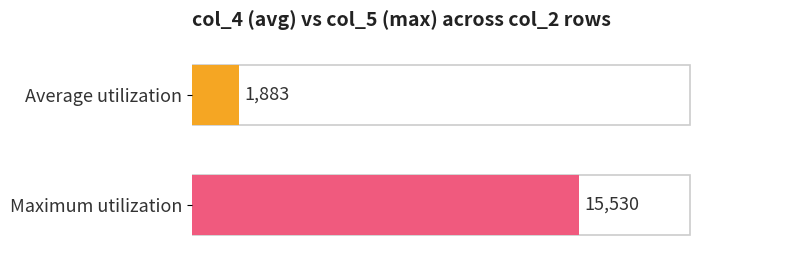

Count the number of data series in this chart.

2